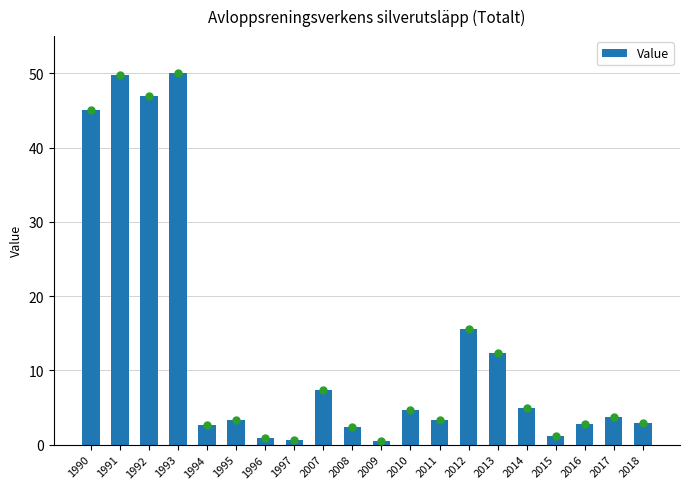

What is the value of the 5th bar from the left?

2.7